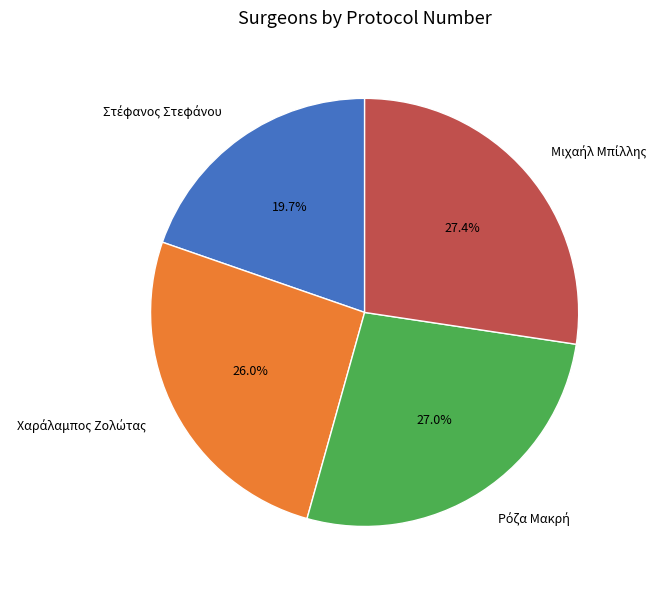

Is there any slice that represents more than half of the pie?

No